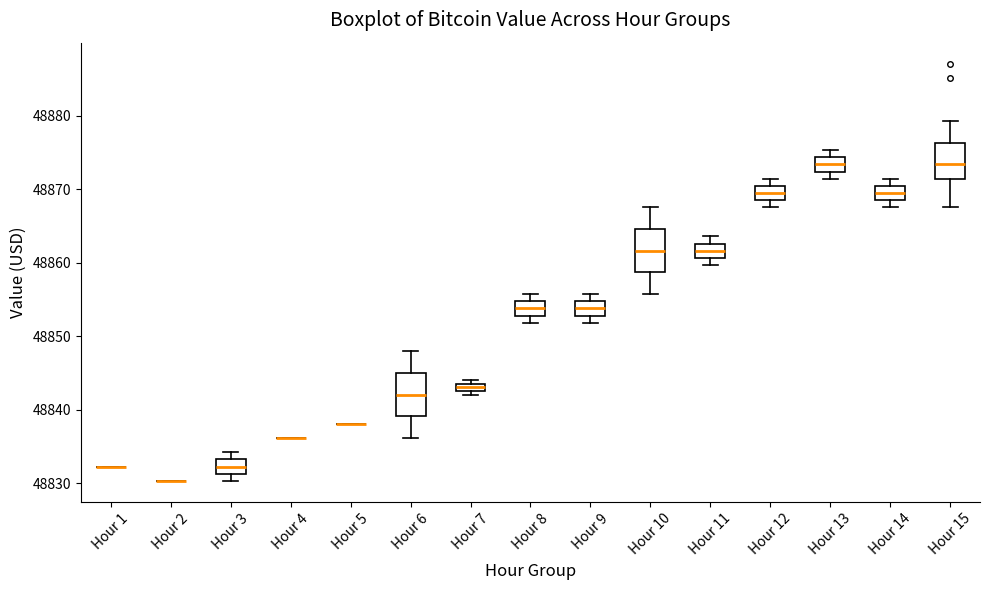

Where is the lower edge of the box for Hour 13 on the y-axis? The values are not printed on the chart, so give them approximately, as read against the axis.

48872